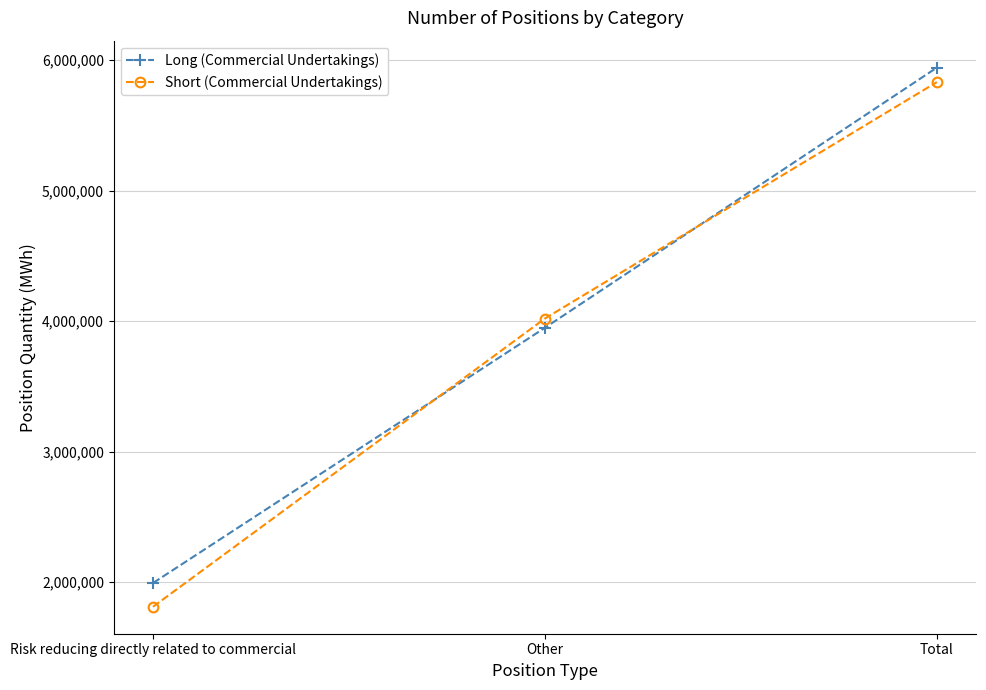

What is the label of the 1st point from the left?

Risk reducing directly related to commercial